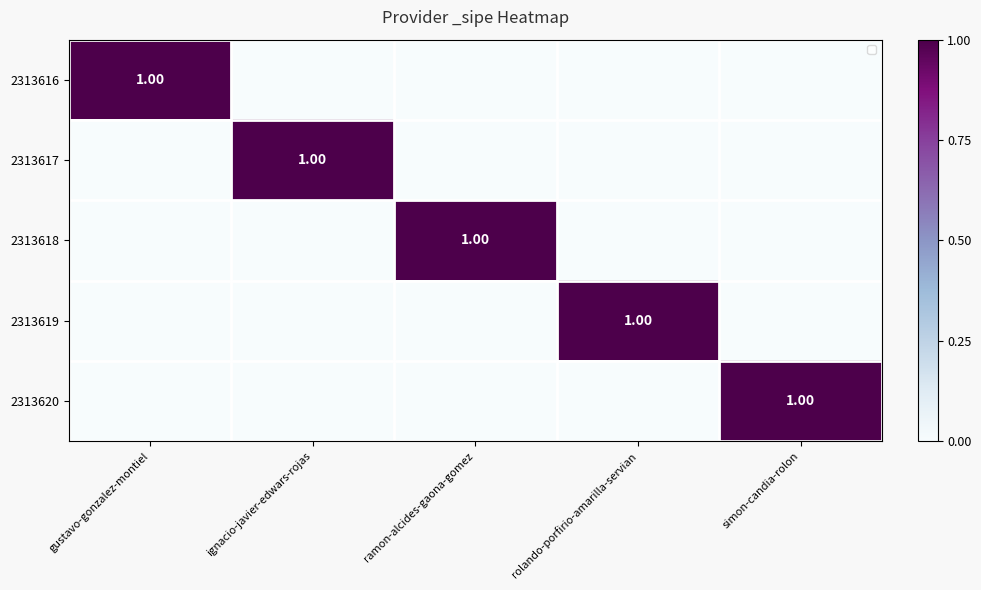

What is the sum of all 2313617 values?

1